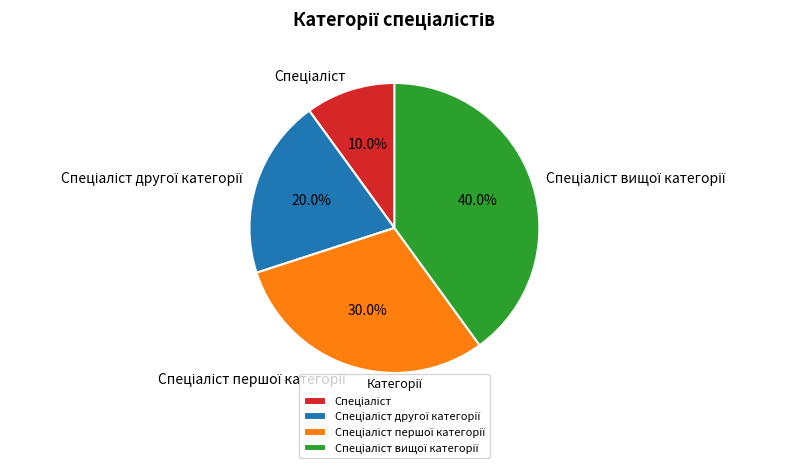

Is there a majority slice in this chart?

No